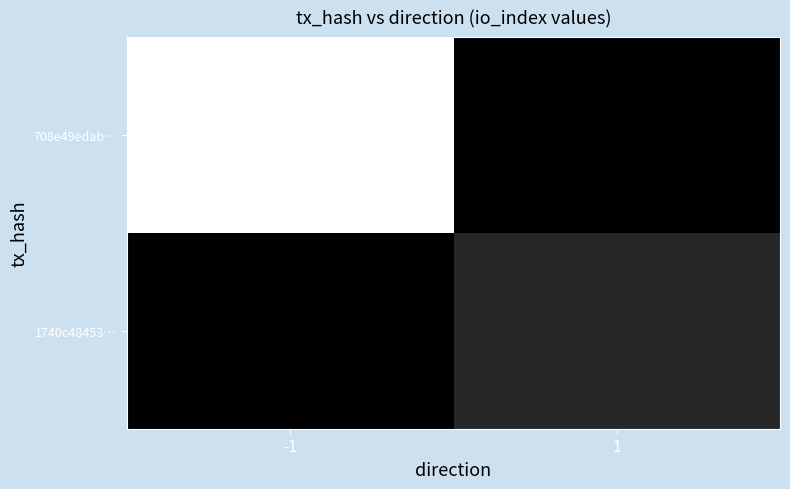

Which has a higher value, 1 or -1?

-1